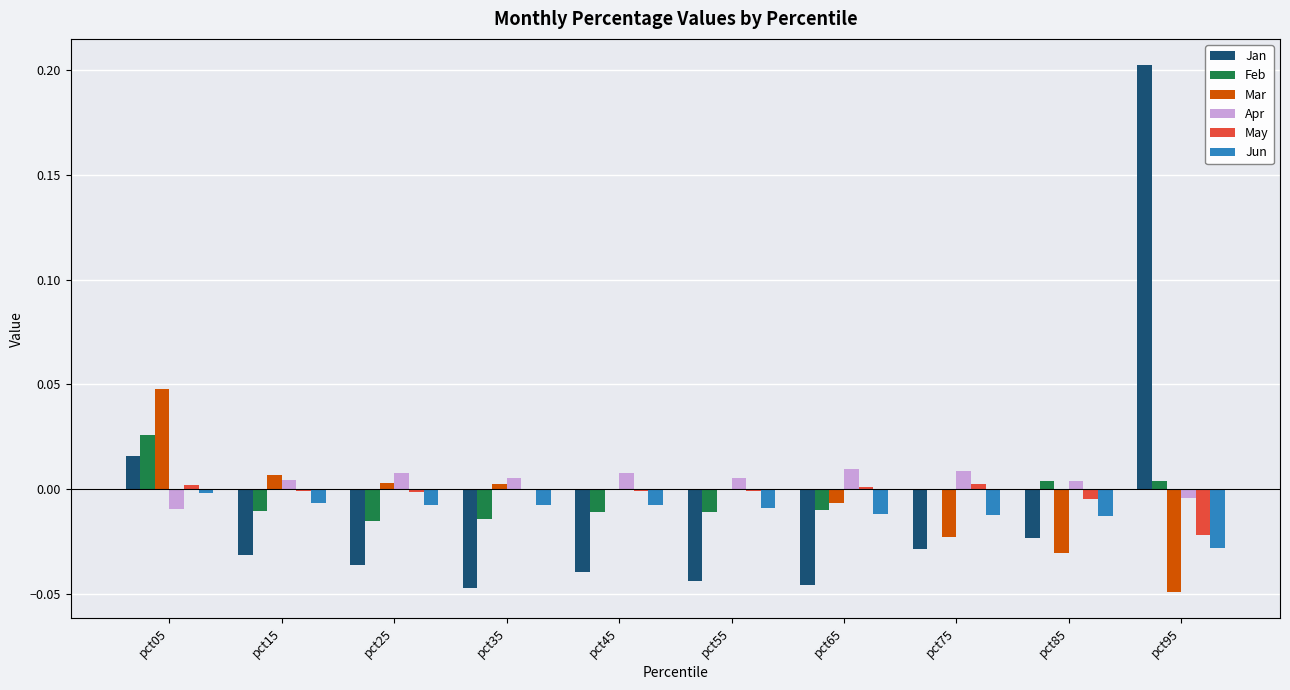

Count the number of data series in this chart.

6